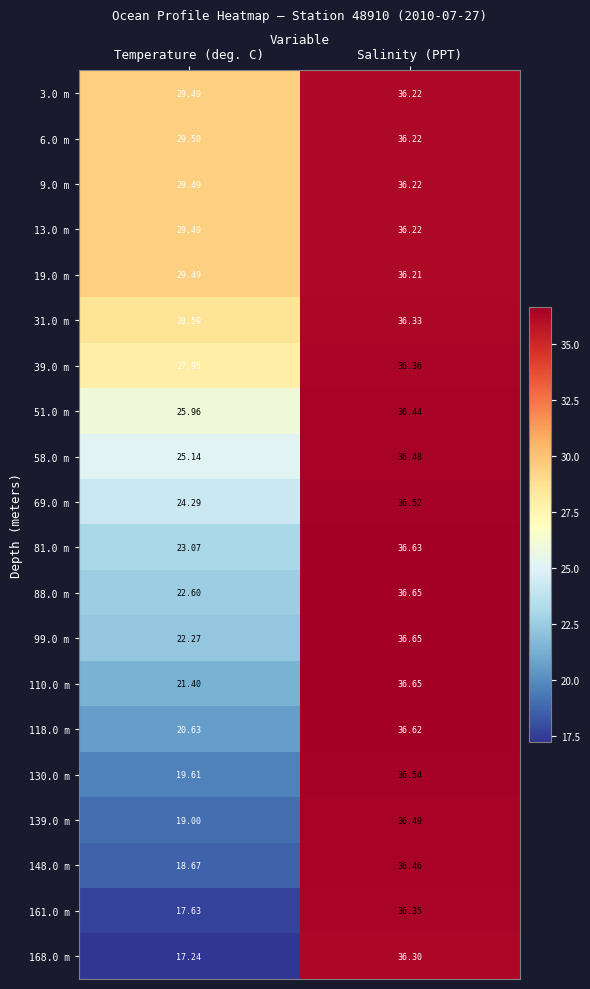

Which series has the widest spread of values?

168.0 m